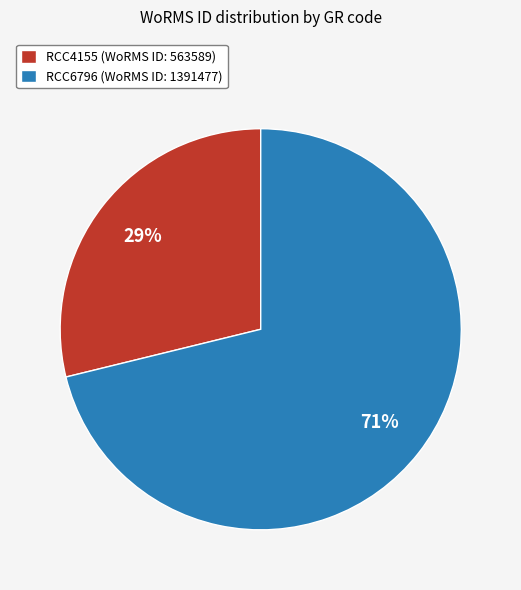

Approximately how many times larger is the value at RCC4155 (WoRMS ID: 563589) compared to RCC6796 (WoRMS ID: 1391477)?

0.4